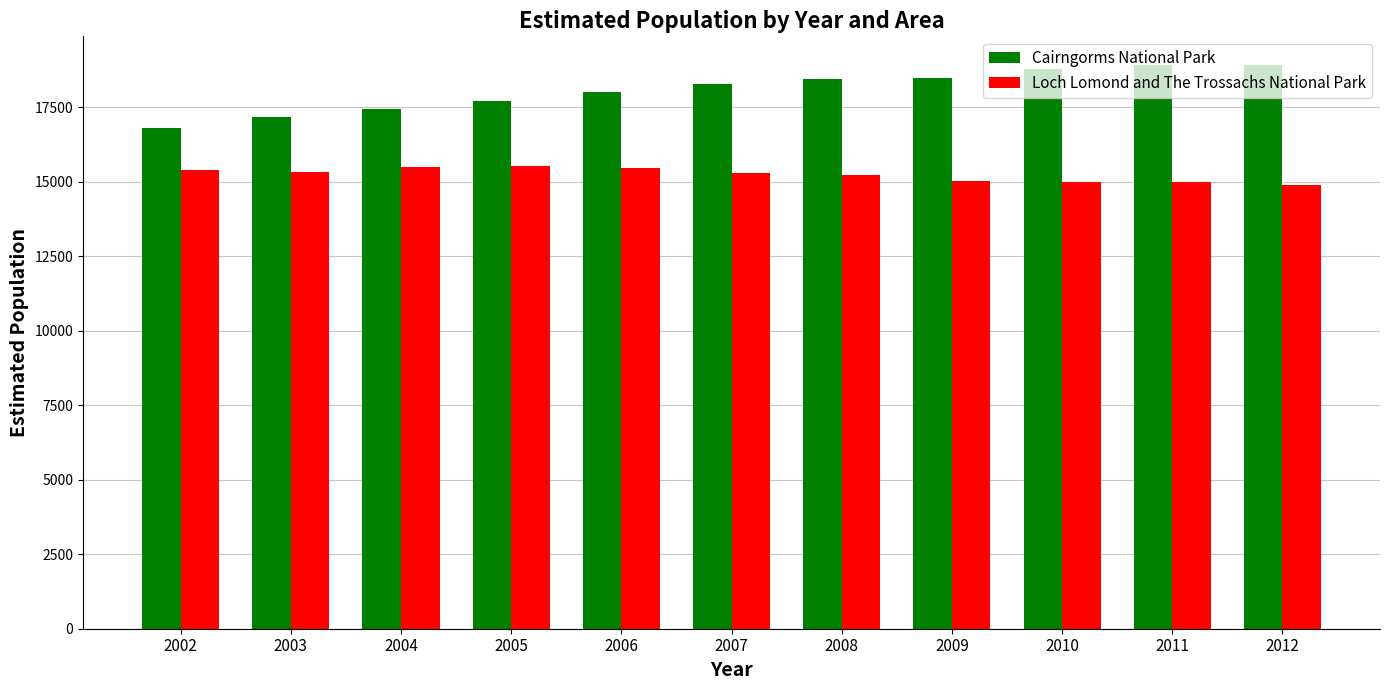

What is the maximum value for Loch Lomond and The Trossachs National Park?

15537